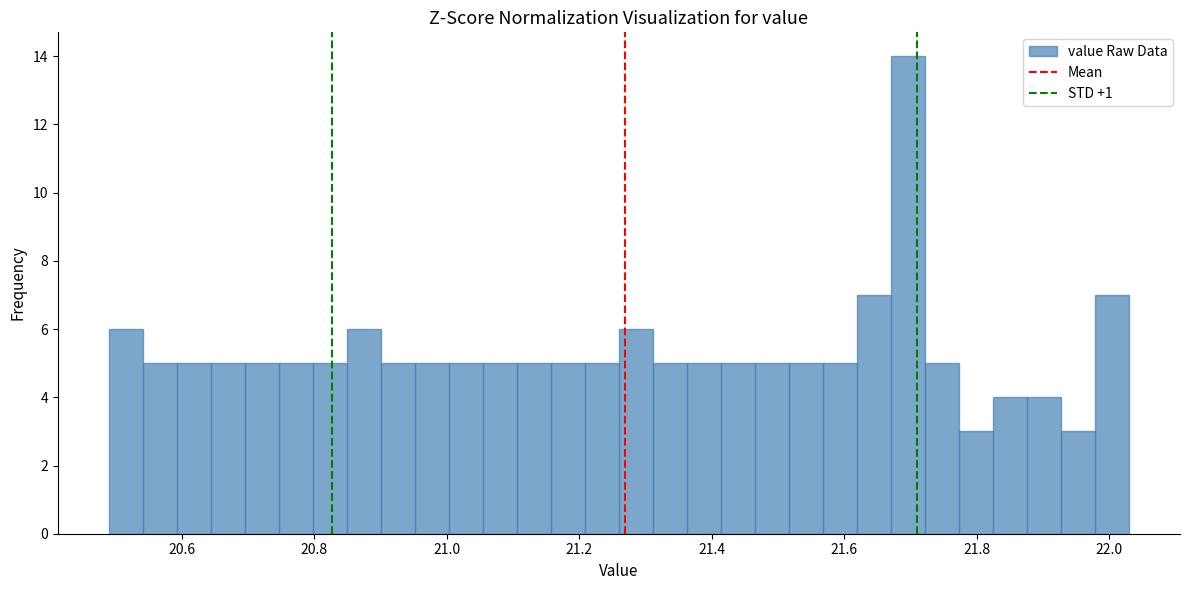

Around what value on the x-axis is the tallest bar? Give the approximate position of its centre, as read against the axis.

21.70